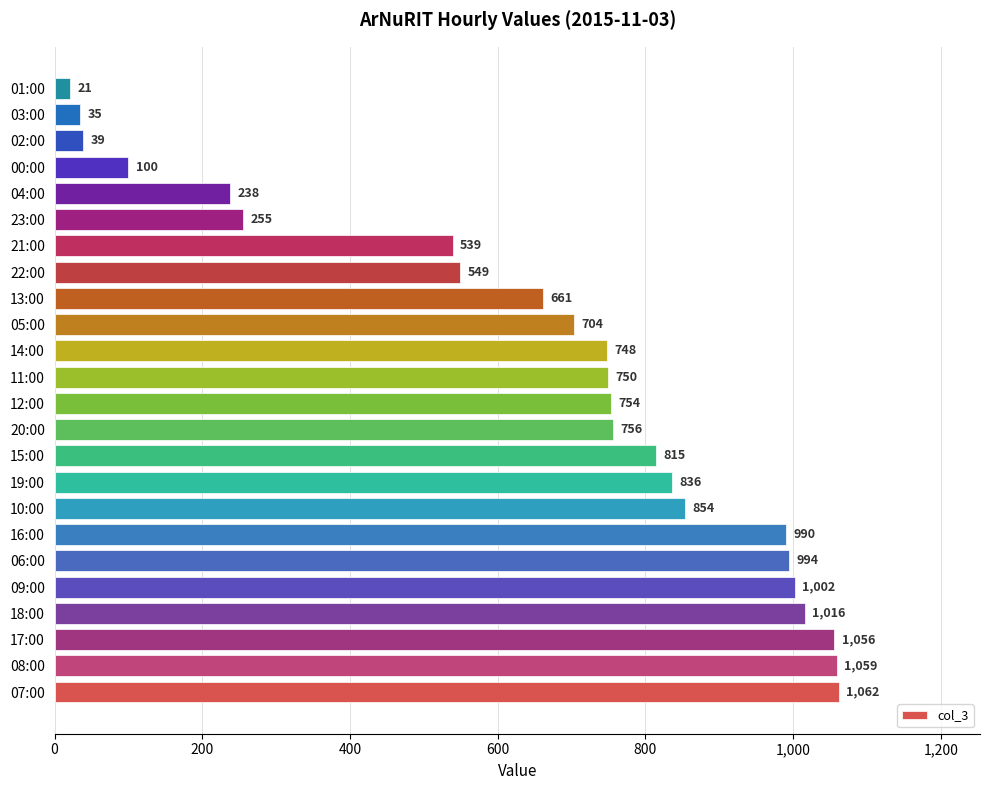

What is the change in value from 06:00 to 20:00?

-238